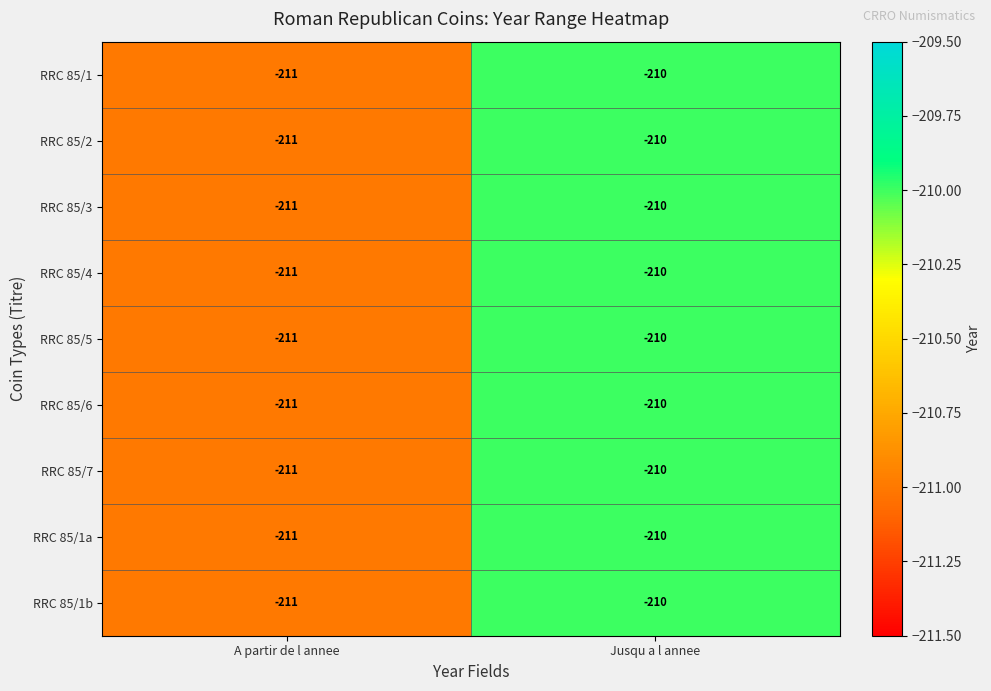

What is the smallest value displayed?

-211